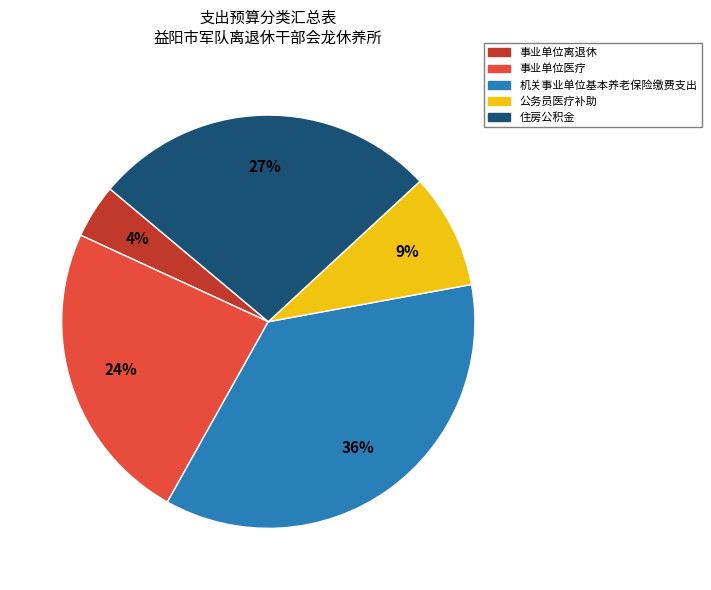

Is the sum of 机关事业单位基本养老保险缴费支出 and 公务员医疗补助 greater than half?

No